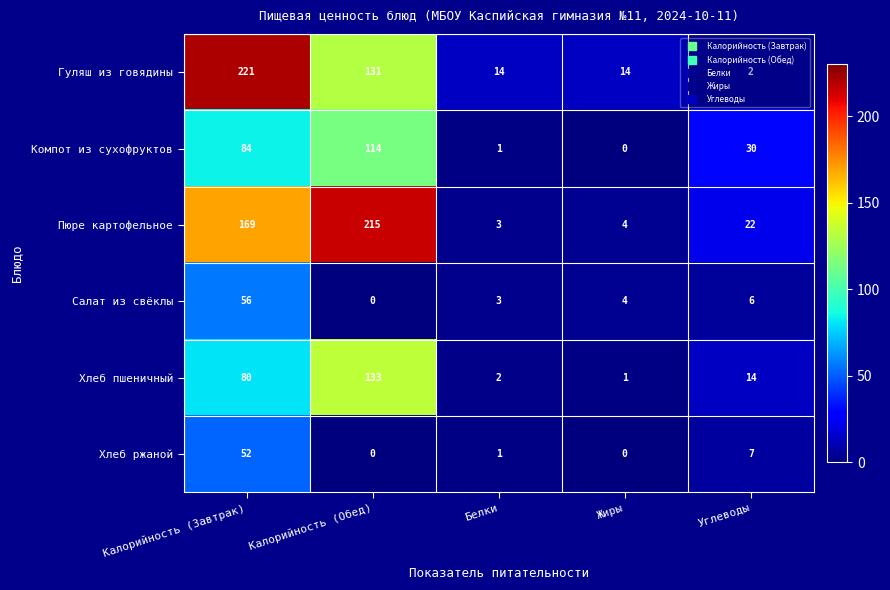

What is the spread (max minus min) of values at Белки?

13